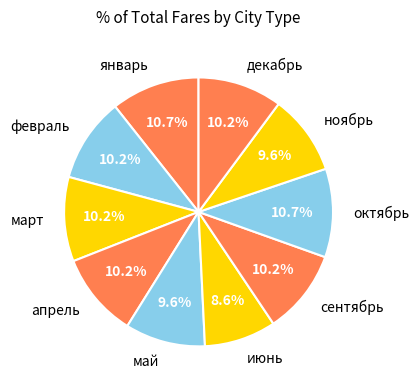

Count the number of slices in the pie.

10